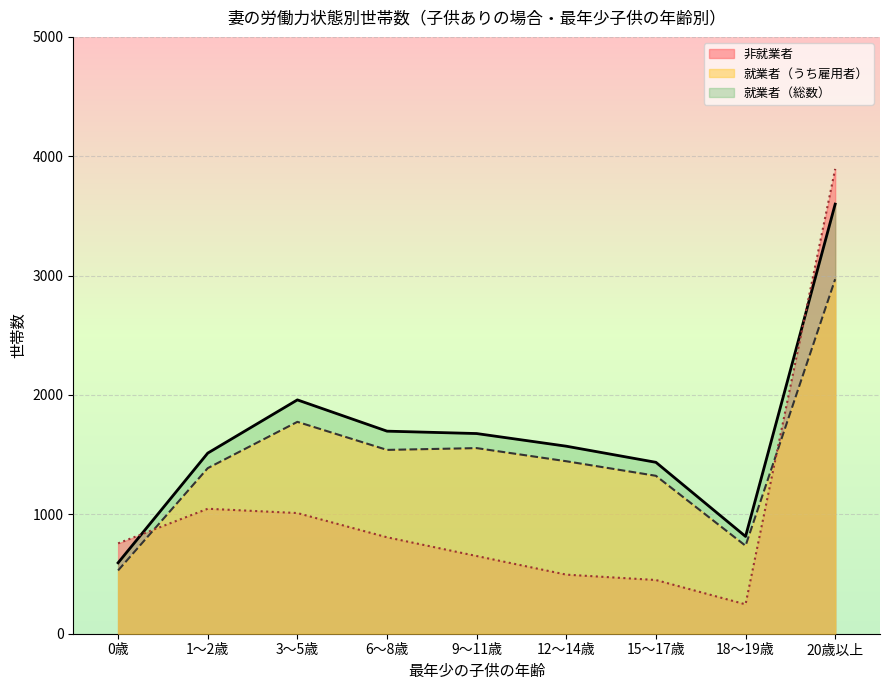

Which category has the lowest value across all series?

18～19歳